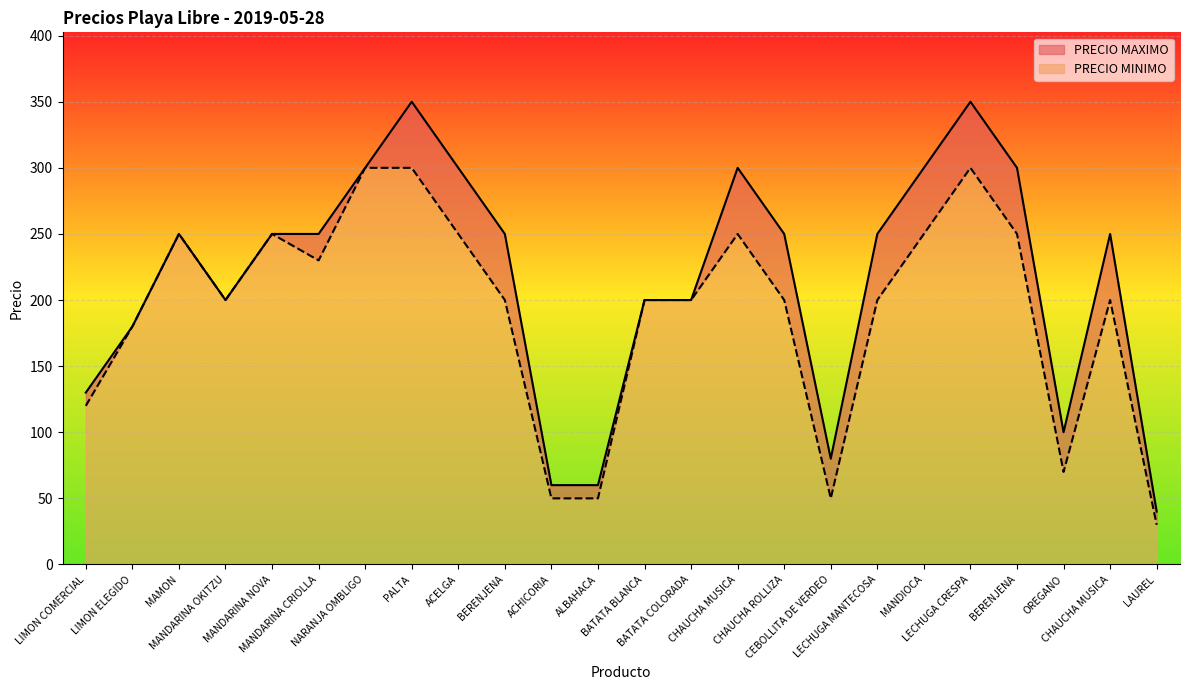

Where is the first local maximum for PRECIO MINIMO?

MAMON